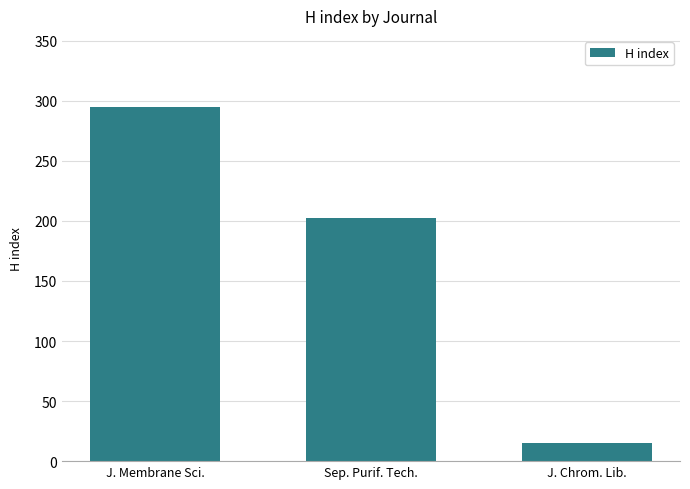

At which category does the chart reach its peak across all series?

J. Membrane Sci.